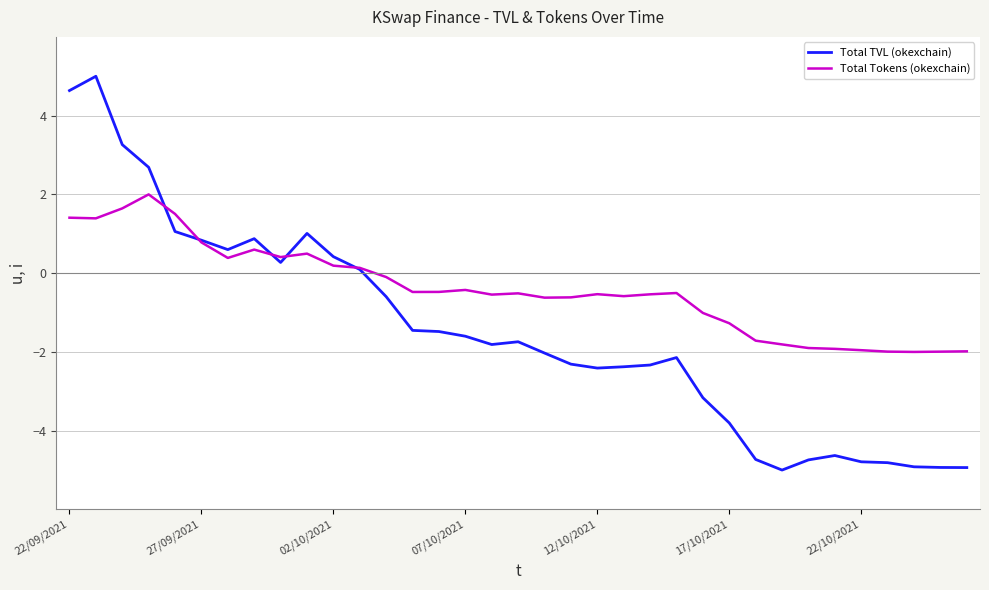

Which series has the largest range (max minus min)?

Total TVL (okexchain)